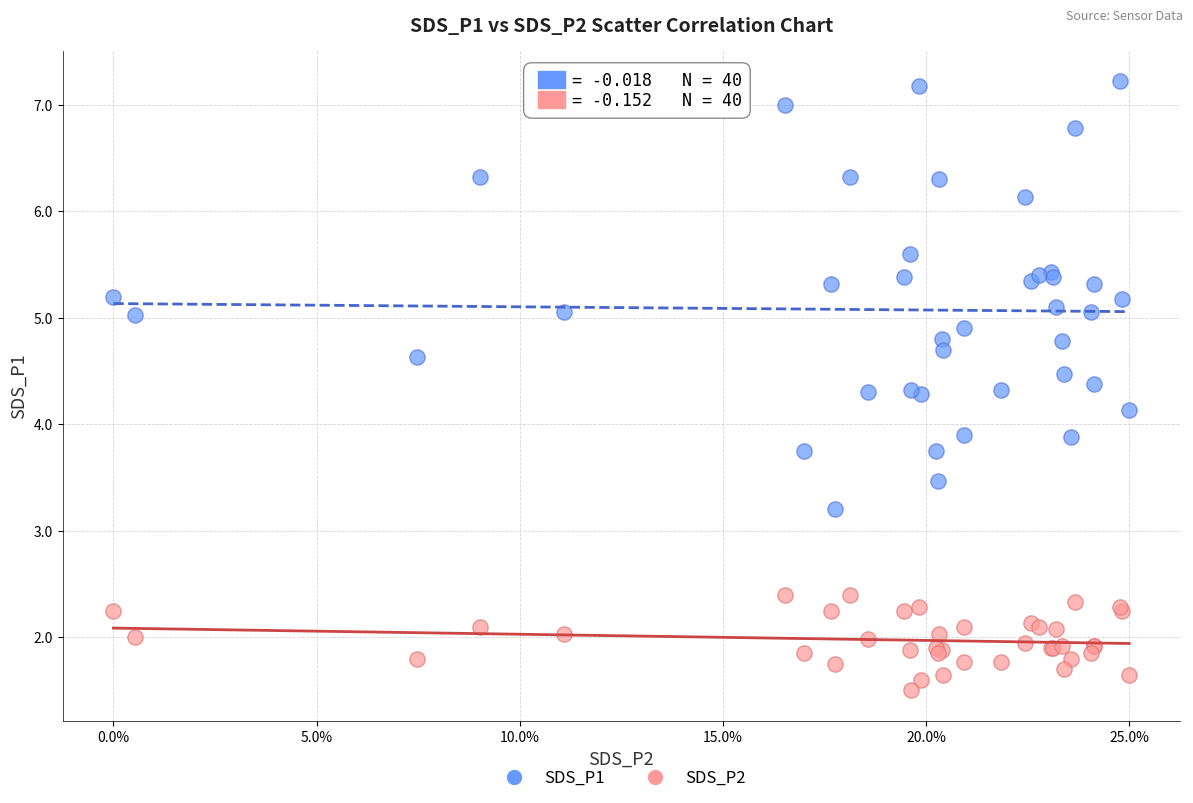

What is the X range (max minus min) for the scatter plot?

25.0